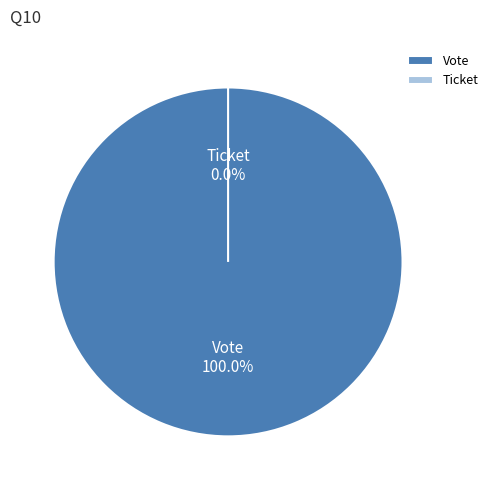

Combined, do Vote and Ticket account for over 50%?

Yes